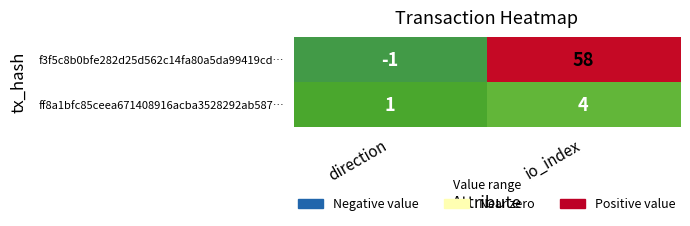

At how many categories does at least one series exceed 18?

1